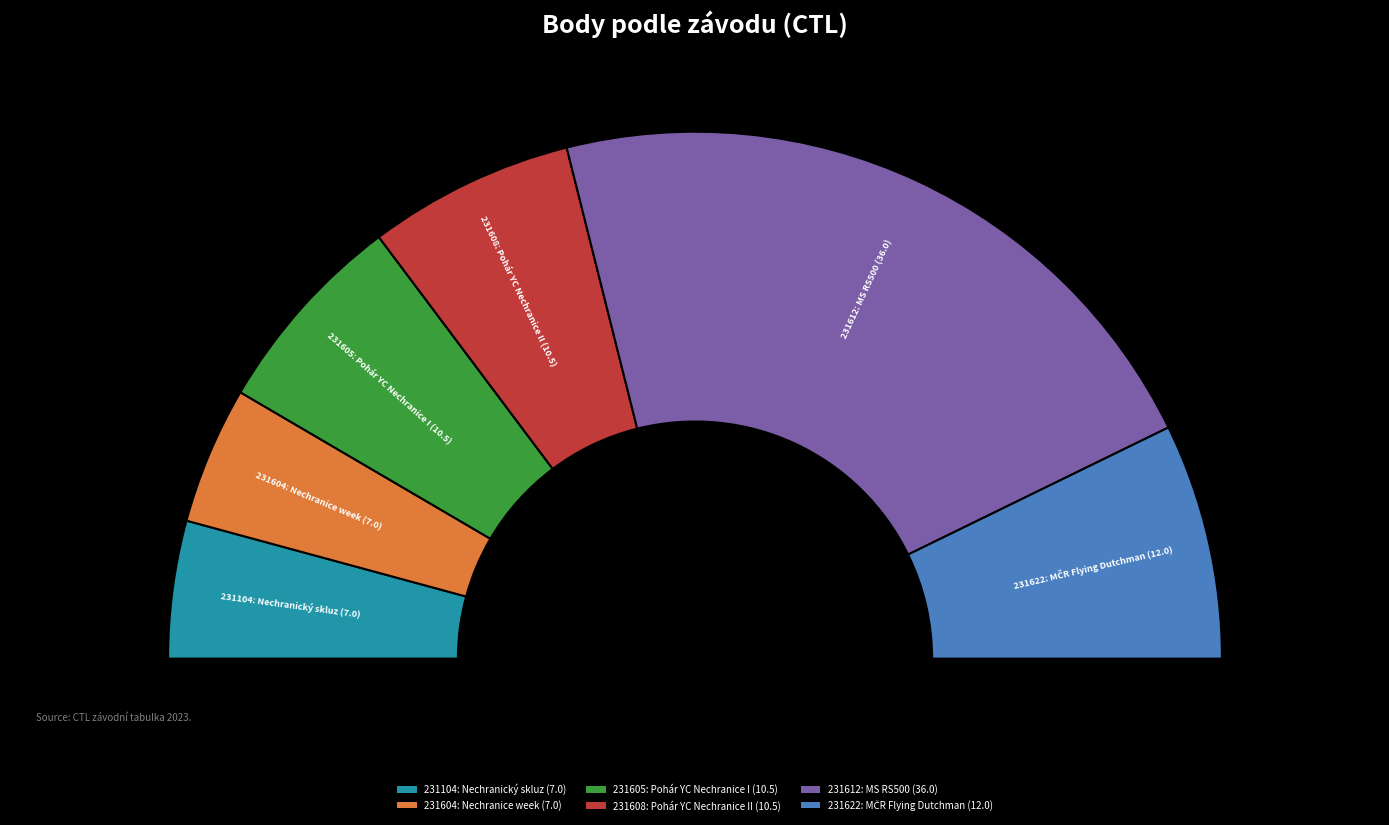

Count the number of slices in the pie.

6